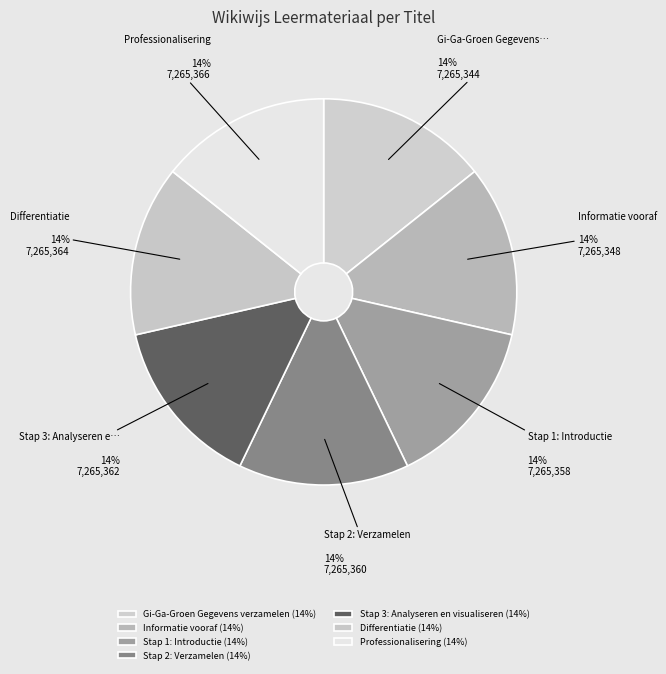

How many segments does this pie chart have?

7